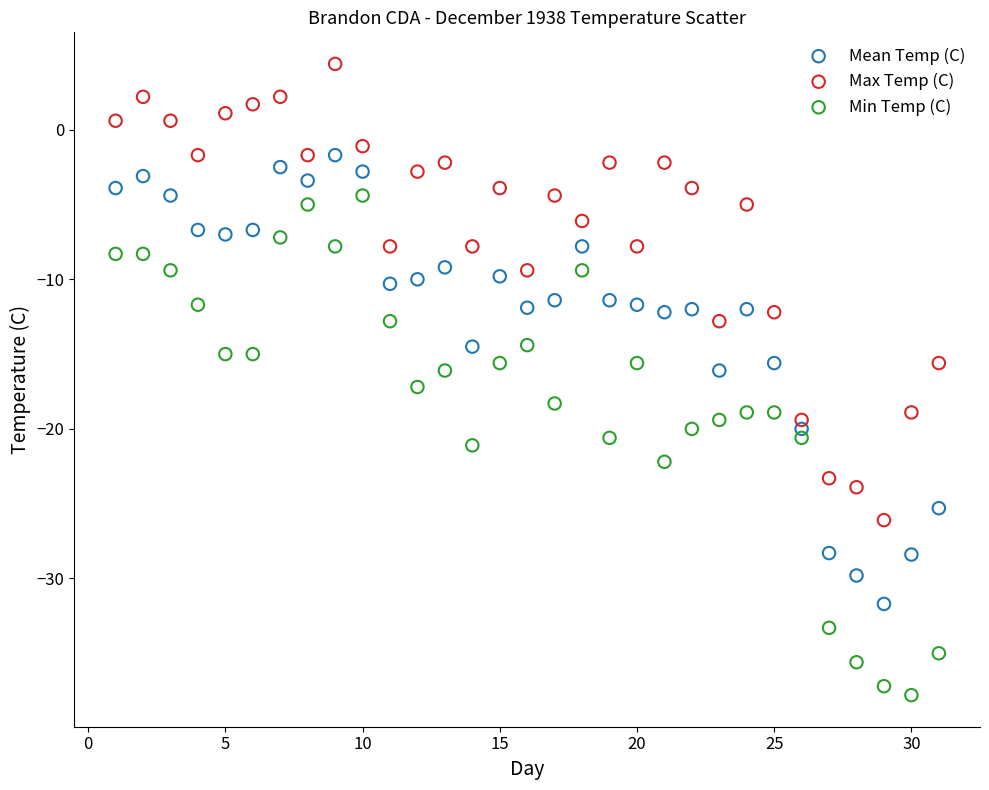

Which series has the widest spread of Y values?

Min Temp (C)